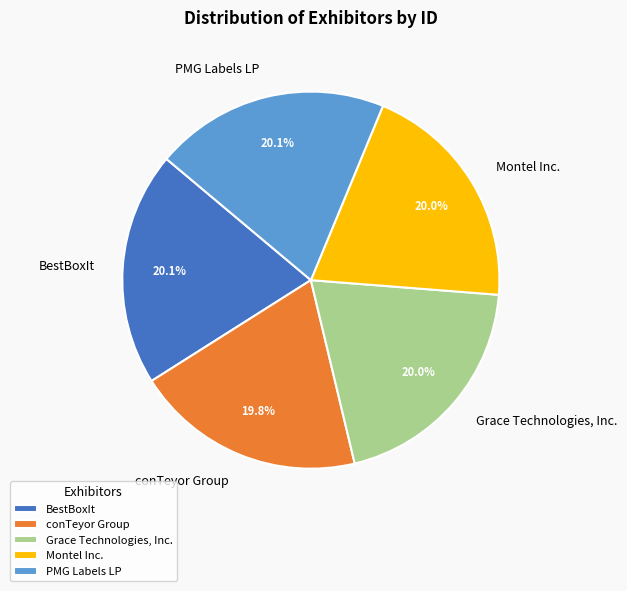

Count the number of slices in the pie.

5